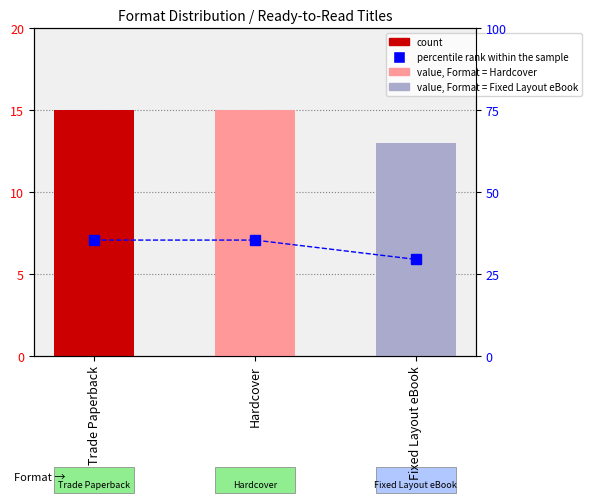

What is the greatest value displayed?

35.3